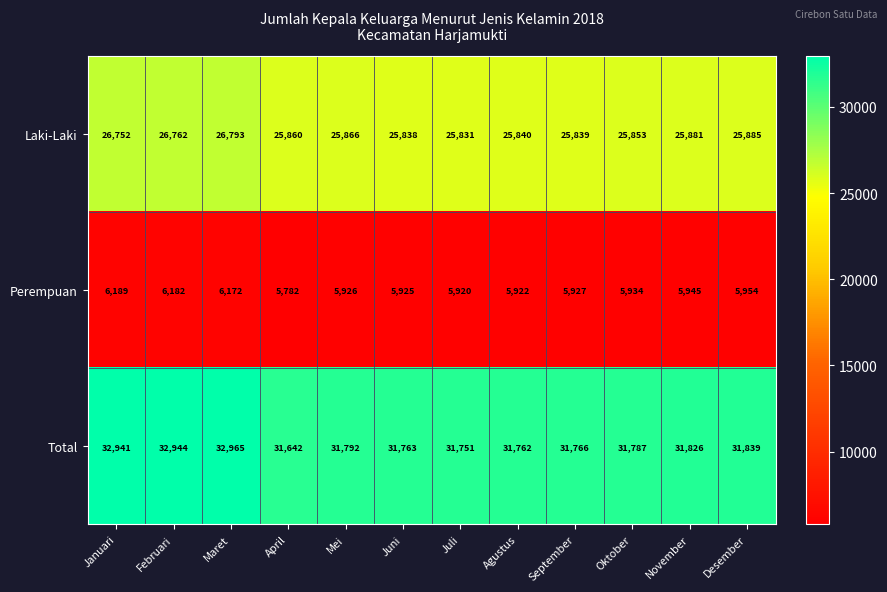

Is it true that Perempuan equals 1979 at Mei?

False